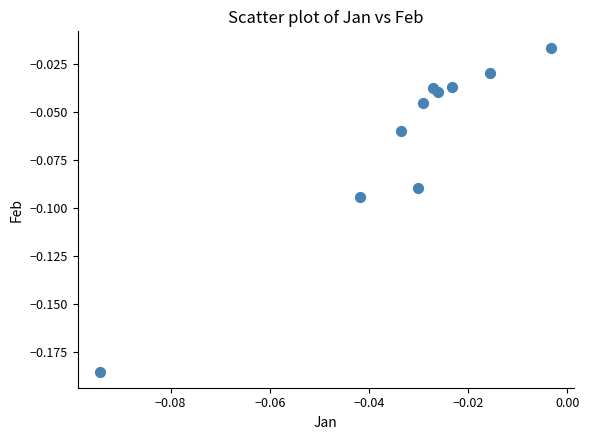

How many data points are displayed?

10